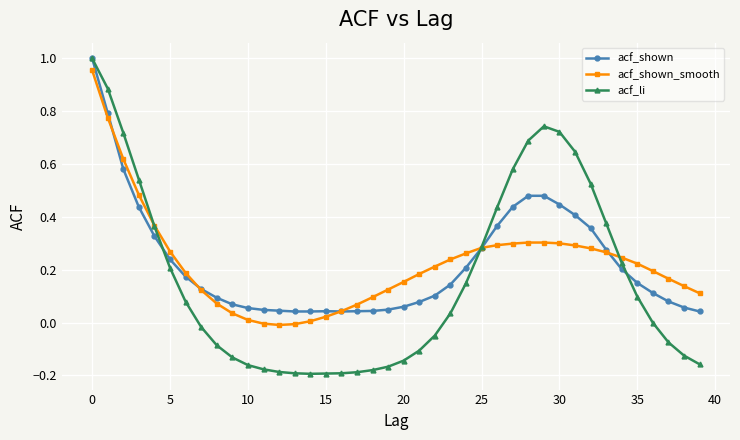

What is the difference between the second highest and minimum values in the acf_li series?

1.1